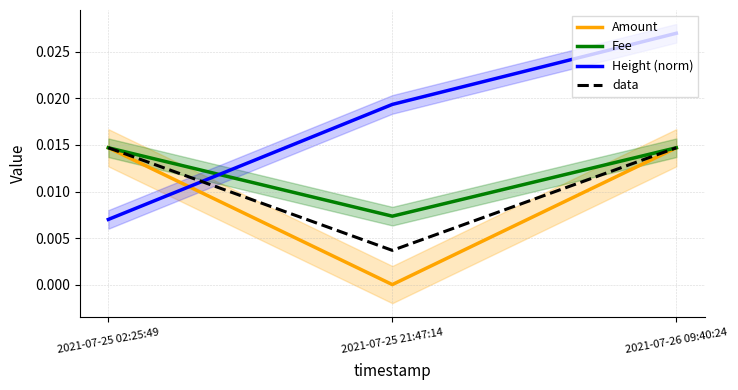

How many lines are shown in the chart?

4